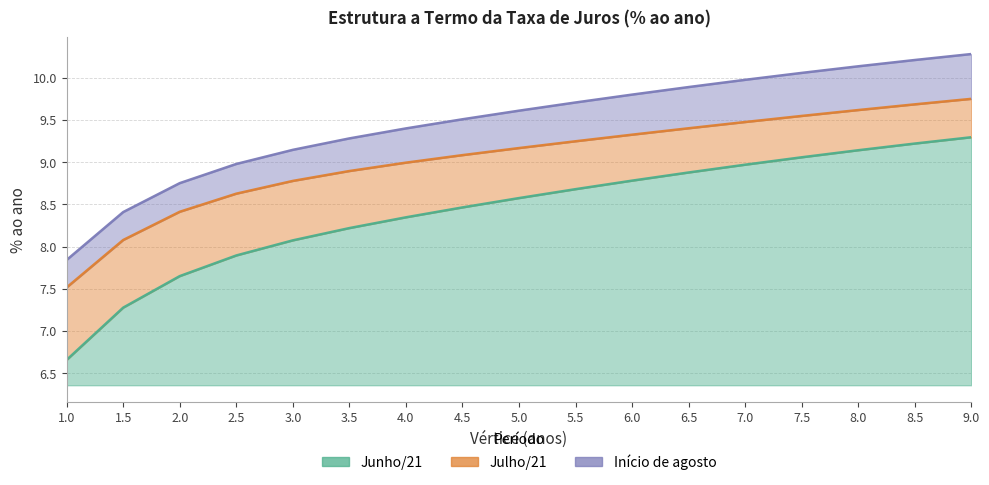

What is the greatest value displayed?

10.3